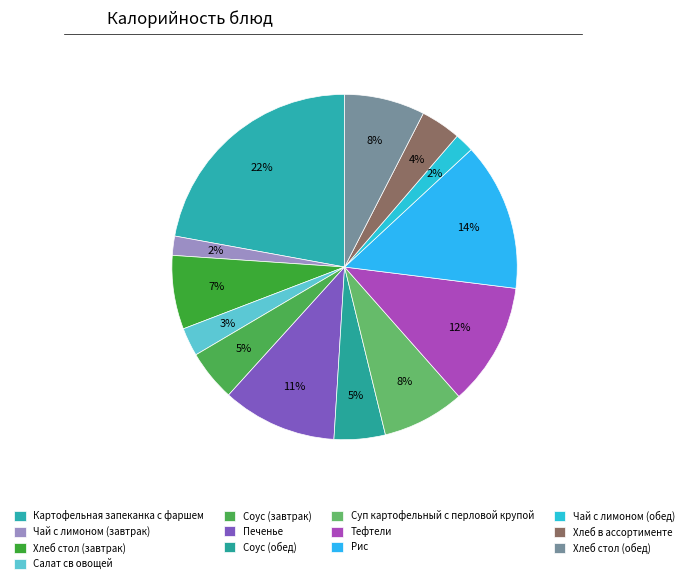

How many segments does this pie chart have?

13